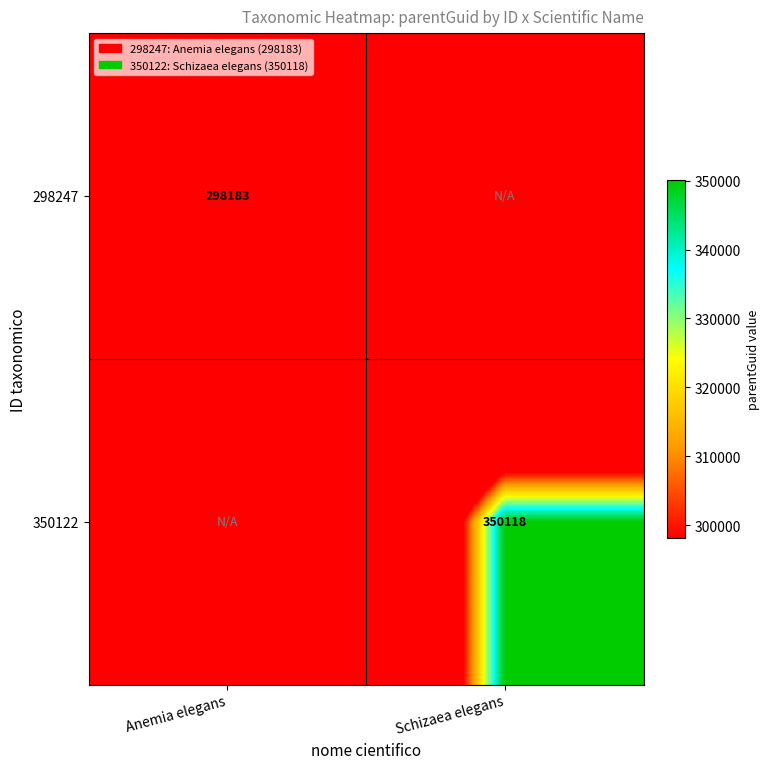

True or false: 298247 has a value of 201793 at Anemia elegans.

False